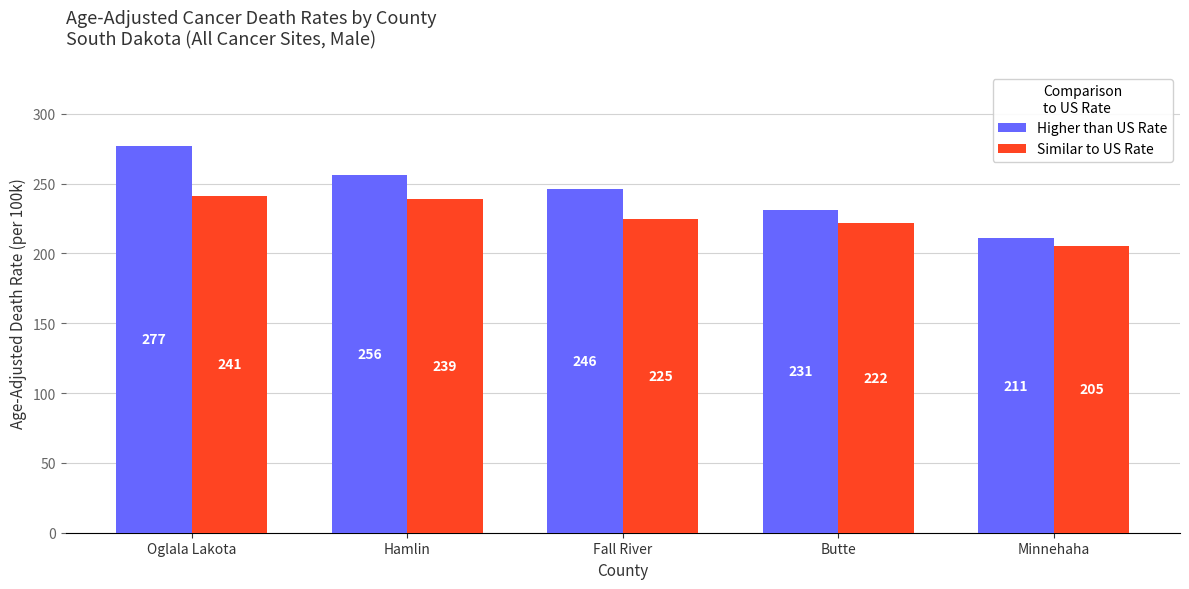

What position from the left is Butte?

4